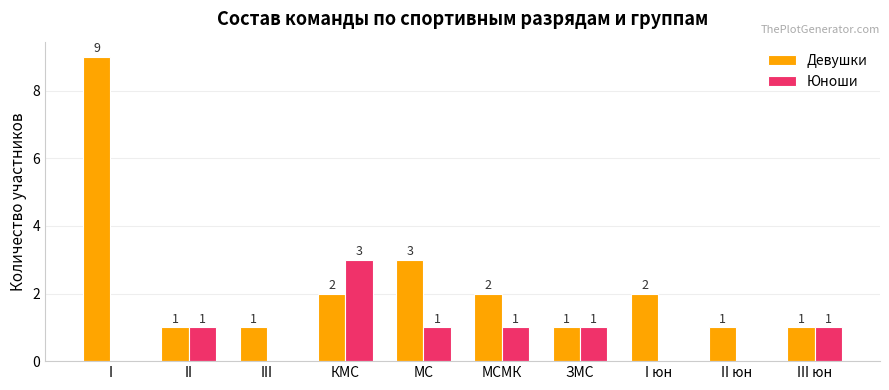

Which category has the highest value in the Девушки series?

I